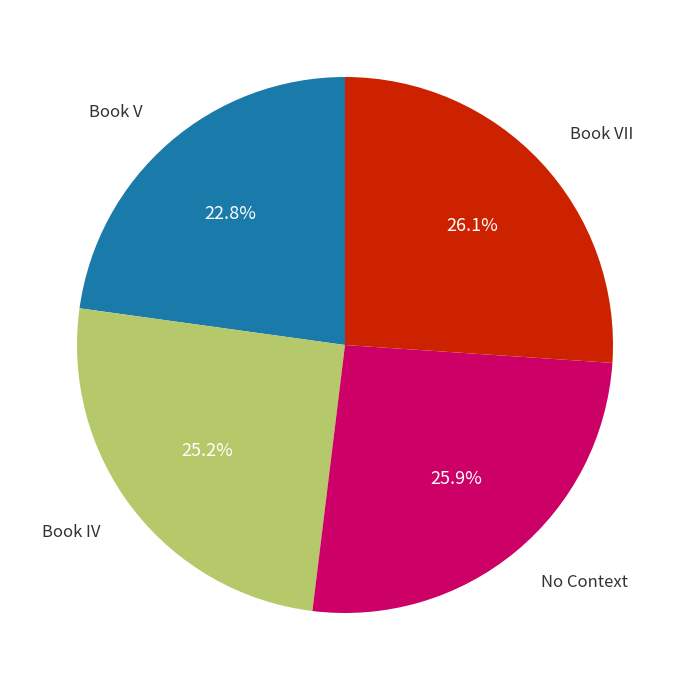

Is there any slice that represents more than half of the pie?

No